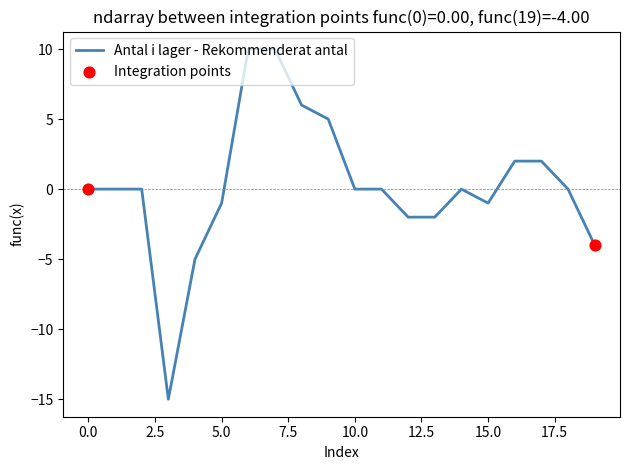

What is the greatest value displayed?

10